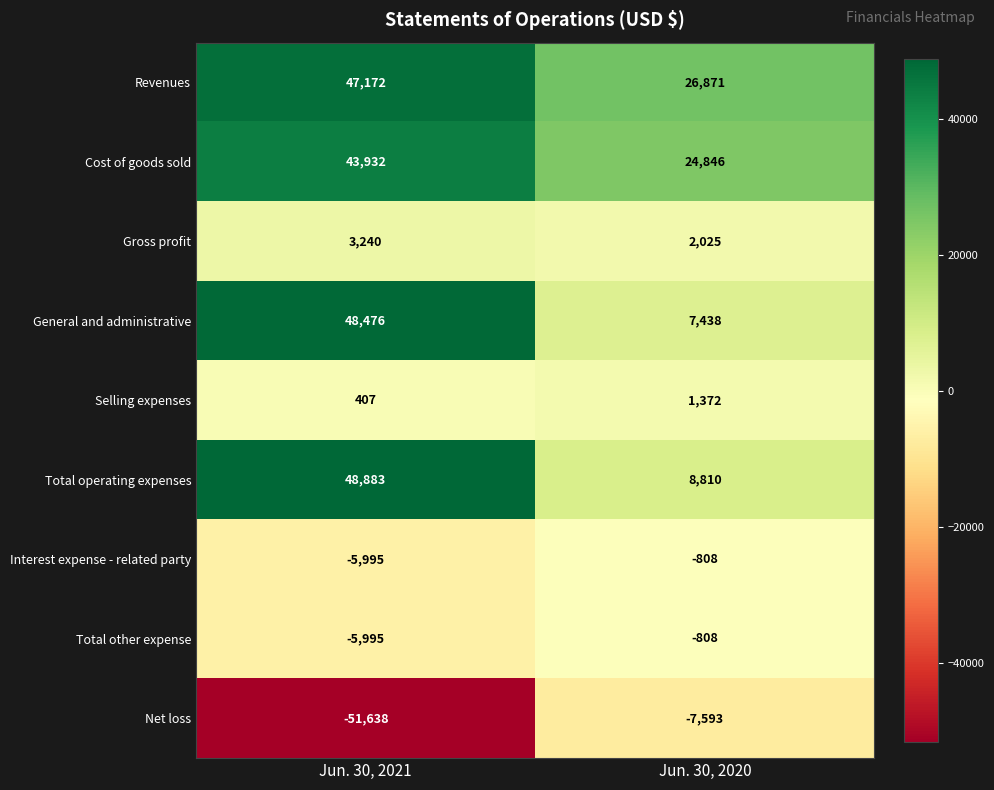

Reading right to left, what are all the values shown in this chart?

Revenues: 26871	47172
Cost of goods sold: 24846	43932
Gross profit: 2025	3240
General and administrative: 7438	48476
Selling expenses: 1372	407
Total operating expenses: 8810	48883
Interest expense - related party: -808	-5995
Total other expense: -808	-5995
Net loss: -7593	-51638